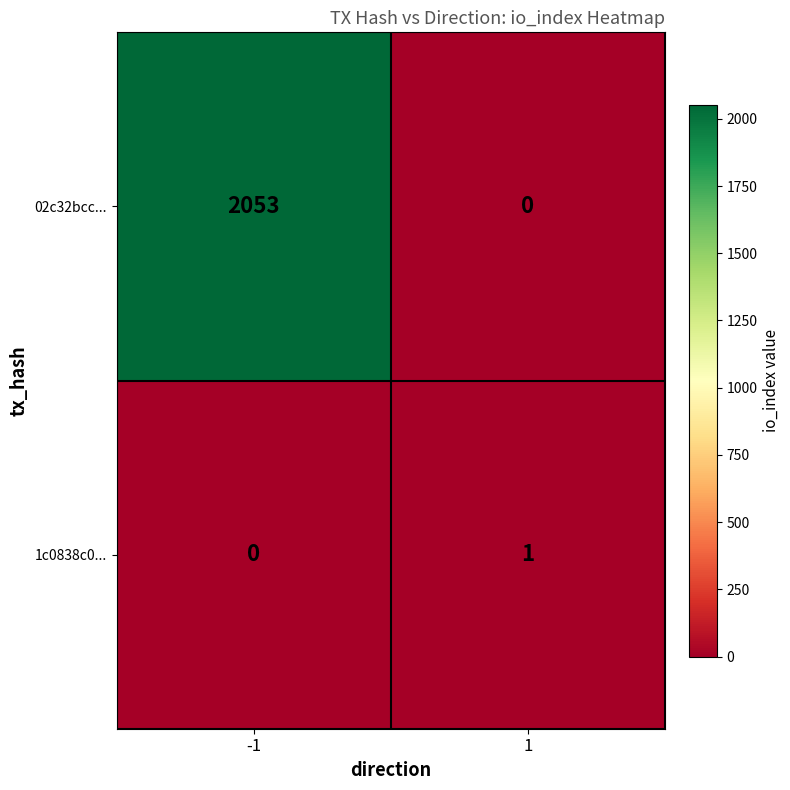

Reading left to right, what are all the values shown in this chart?

02c32bcc...: -1=2053	1=0
1c0838c0...: -1=0	1=1